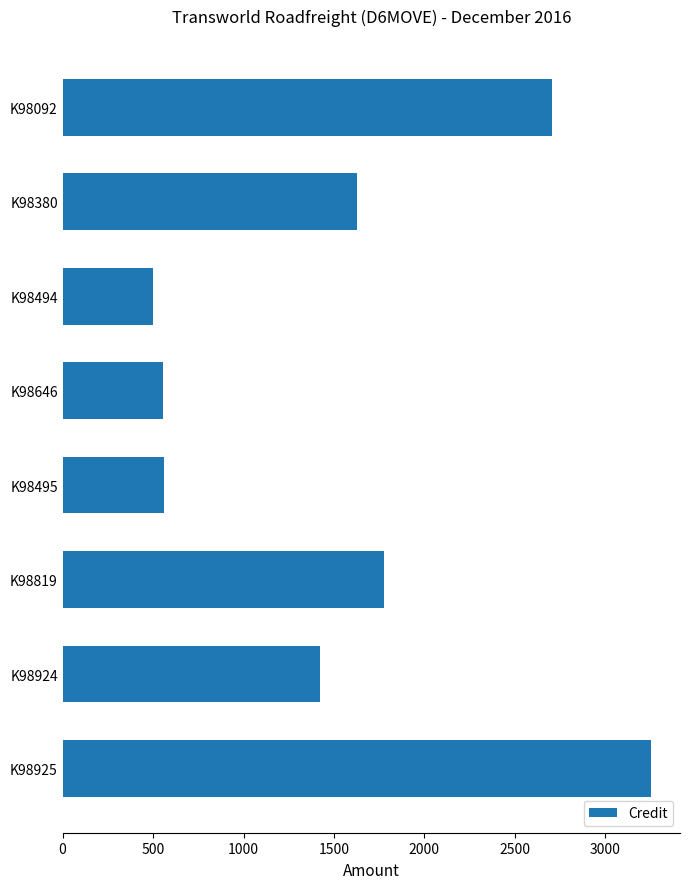

How many bars are there in total?

8